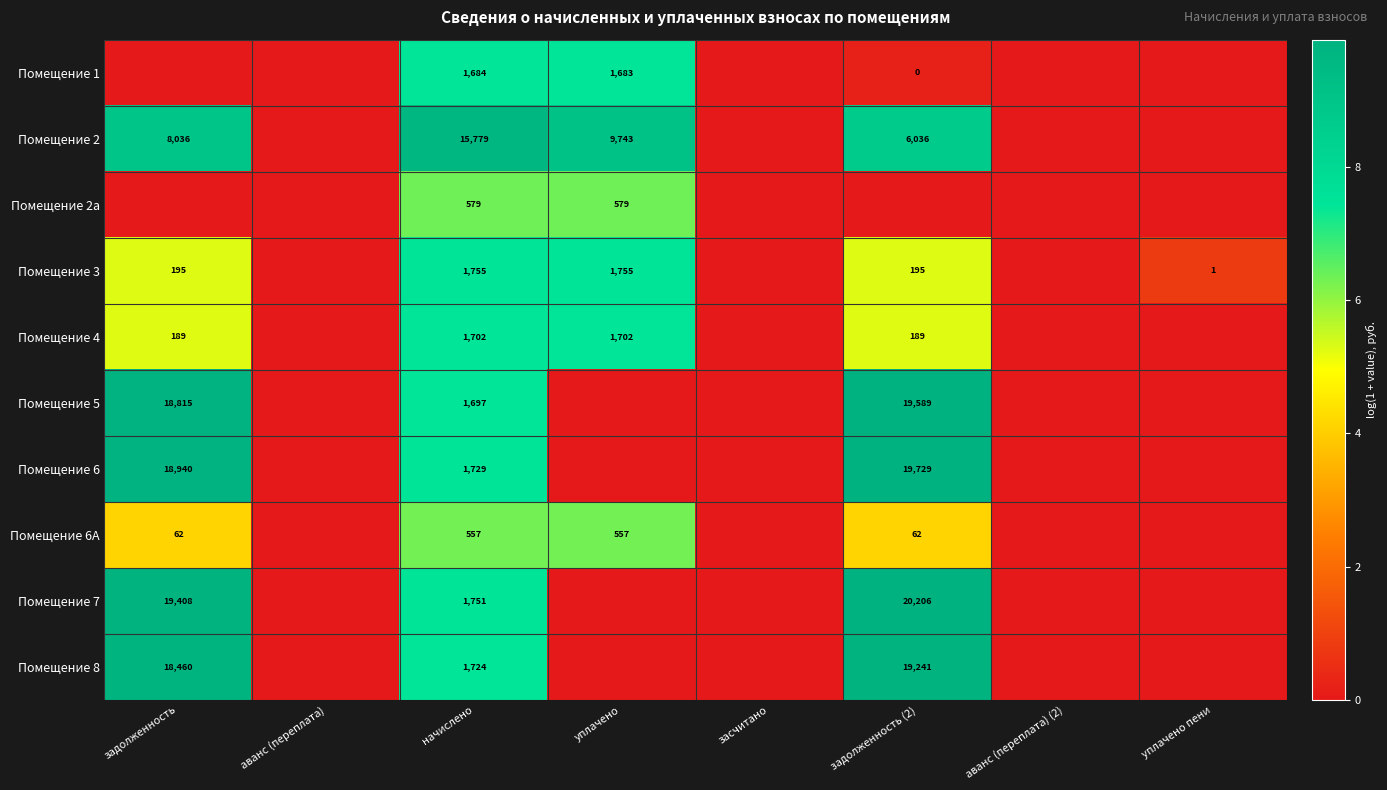

The value of Помещение 6 at задолженность is 18940. True or false?

True